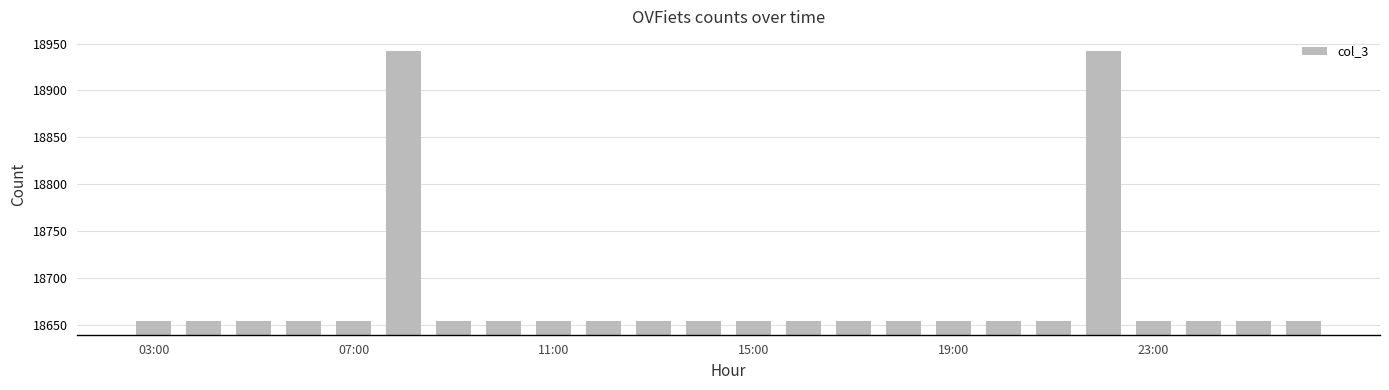

Reading left to right, what are all the values shown in this chart?

18655	18655	18655	18655	18655	18942	18655	18655	18655	18655	18655	18655	18655	18655	18655	18655	18655	18655	18655	18942	18655	18655	18655	18655